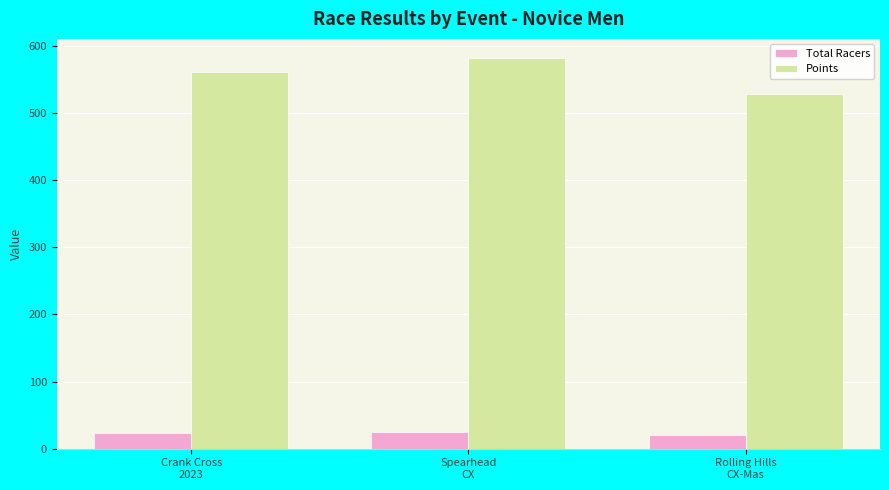

What are all the series names shown in the legend?

Total Racers, Points